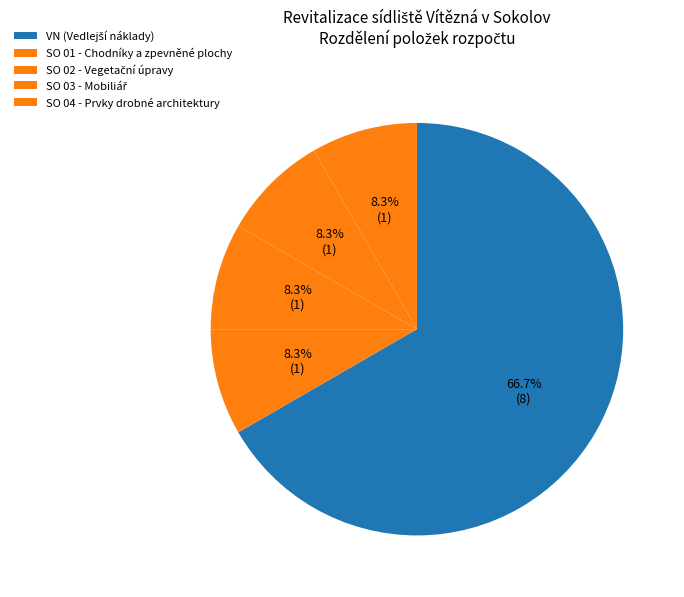

How many slices are in this pie chart?

5